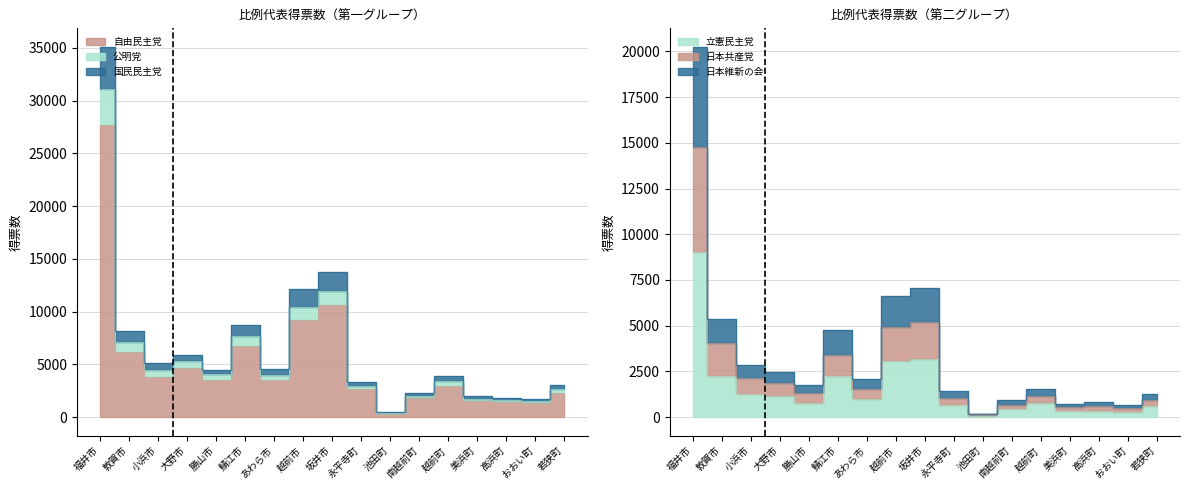

True or false: 日本共産党 has a value of 1637 at 若狭町.

False